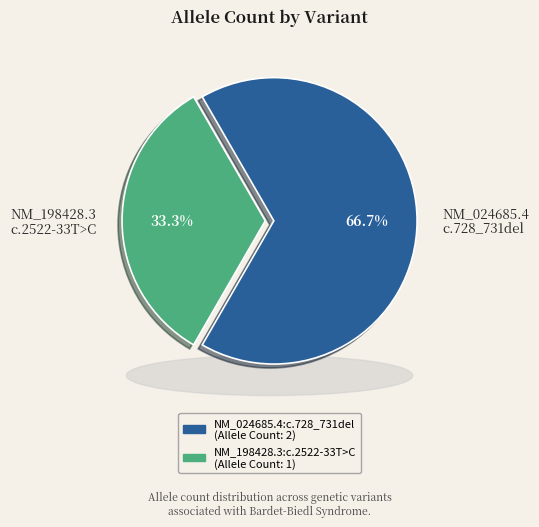

The NM_198428.3:c.2522-33T>C slice represents 33% of the pie. True or false?

True